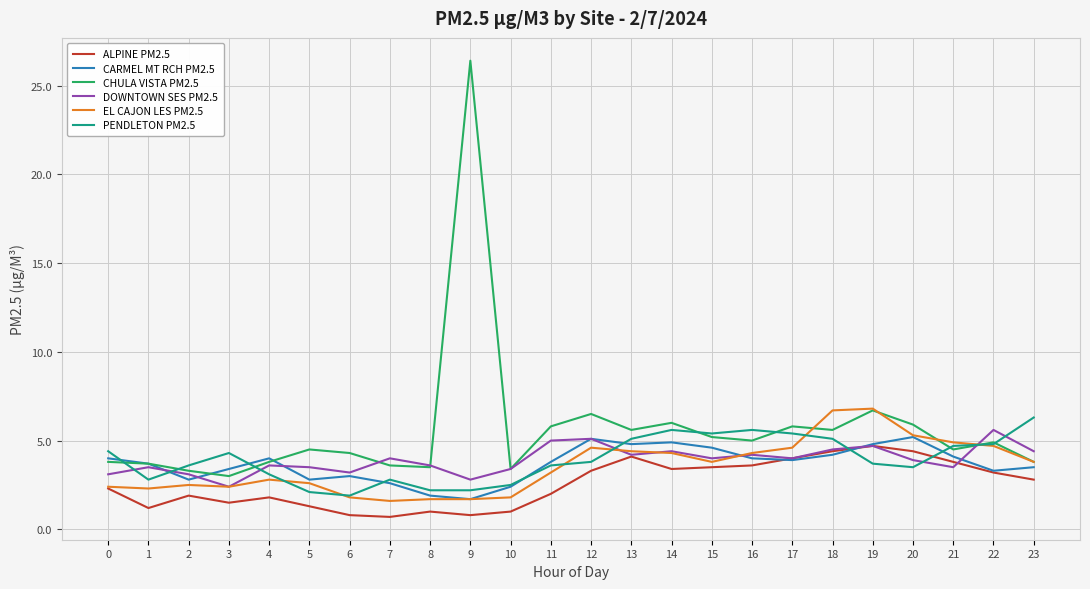

How many series are shown in this chart?

6